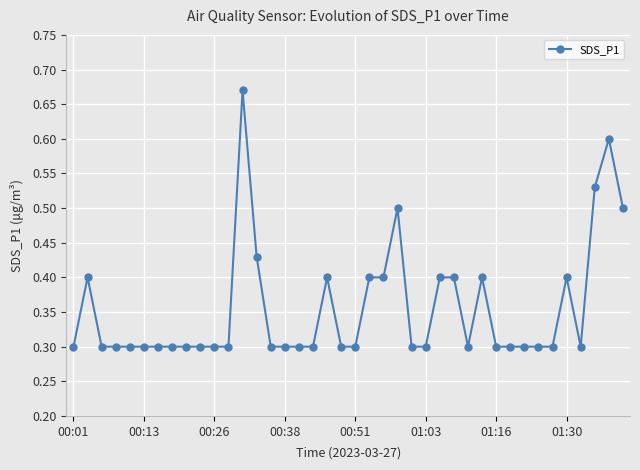

What is the minimum value shown in the chart?

0.3